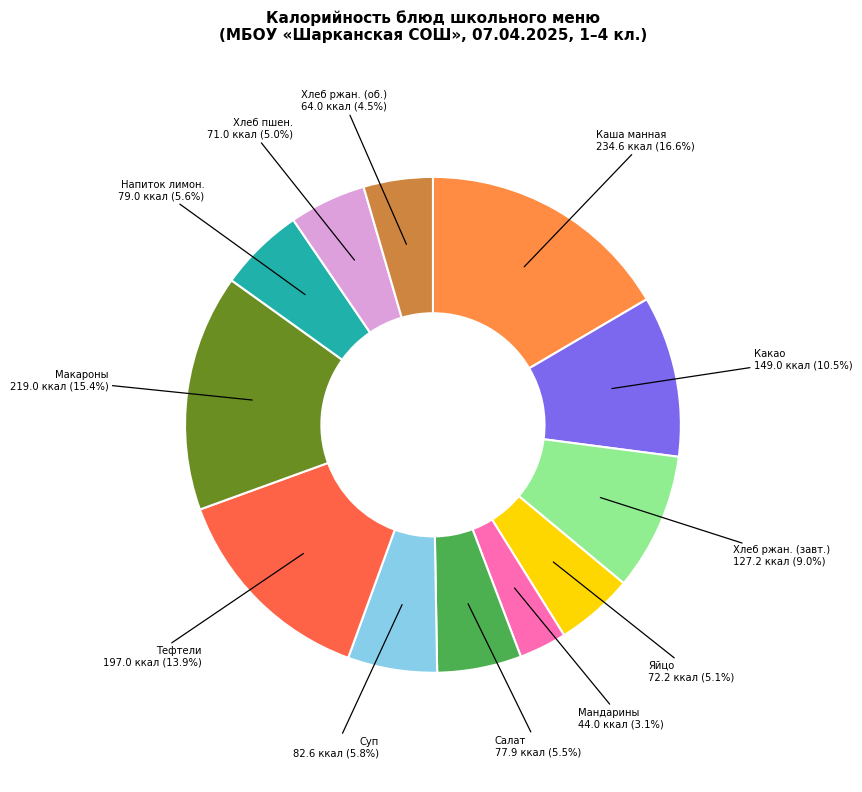

Is there any slice that represents more than half of the pie?

No